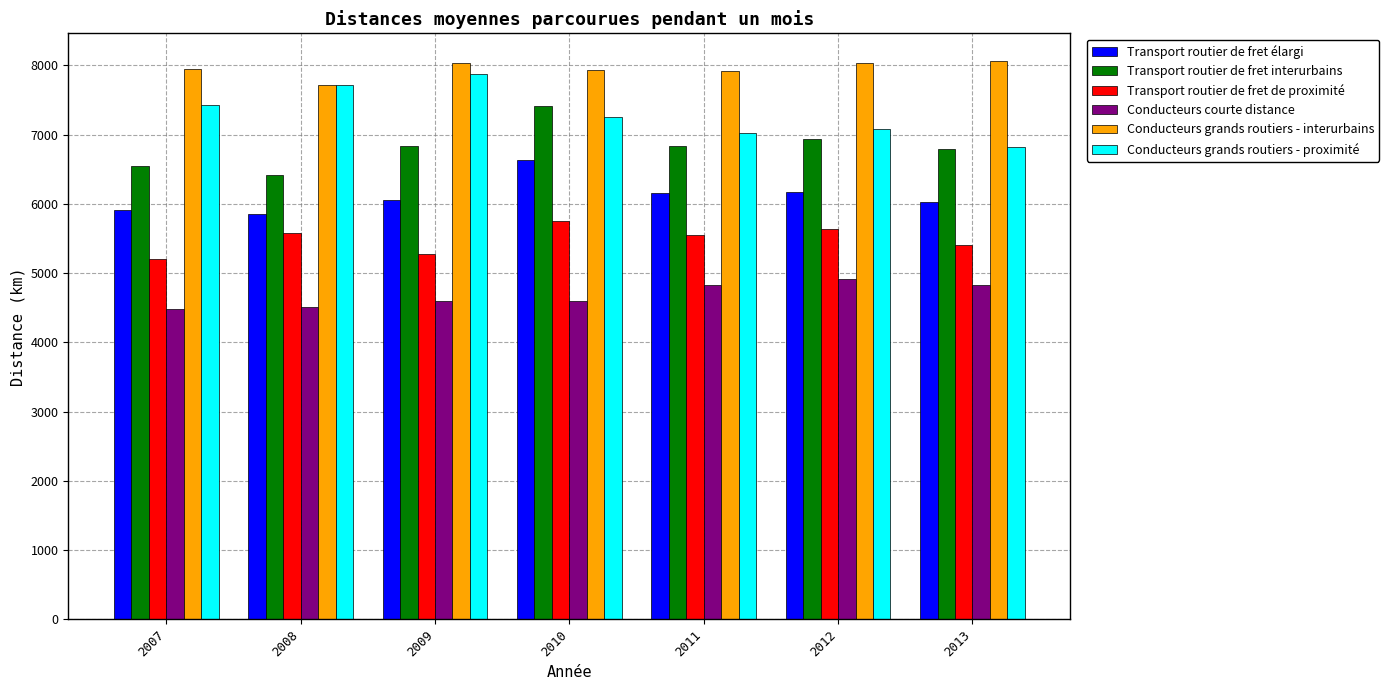

What is the value of the Conducteurs grands routiers - proximité bar at the 2nd from the left?

7717.9